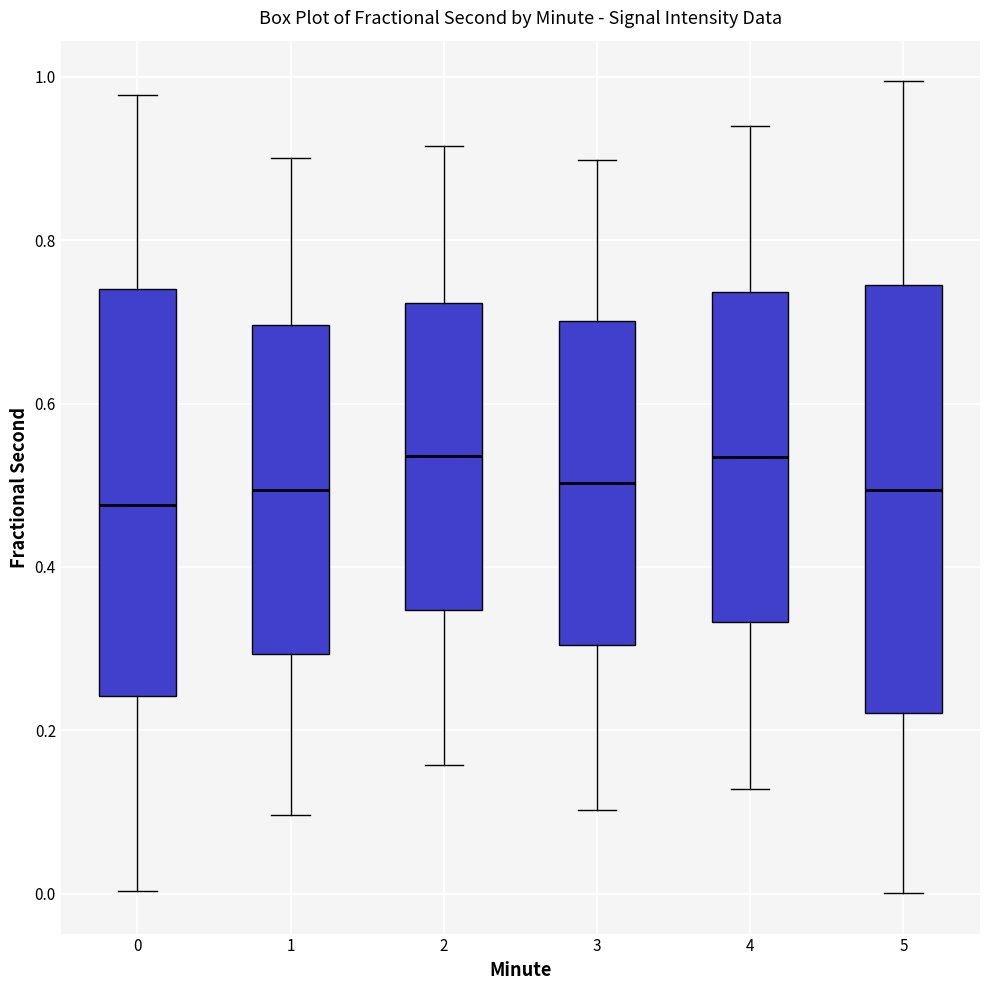

Comparing the boxes themselves (not the whiskers), which one is the tallest?

5